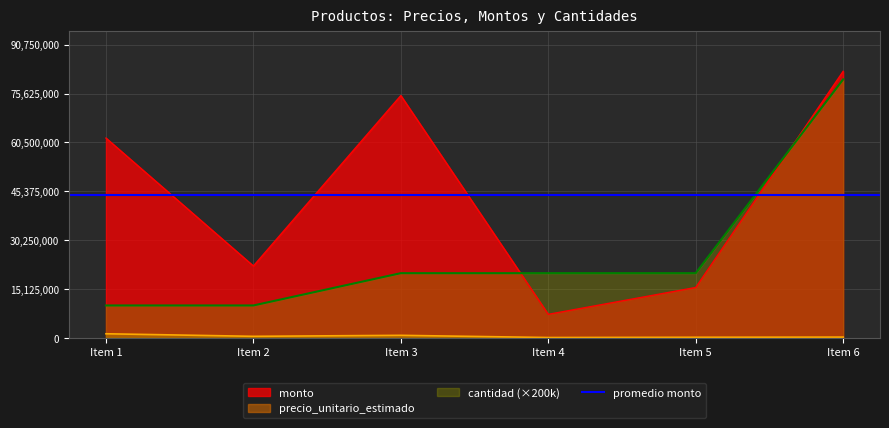

True or false: precio_unitario_estimado and monto cross at least once.

False